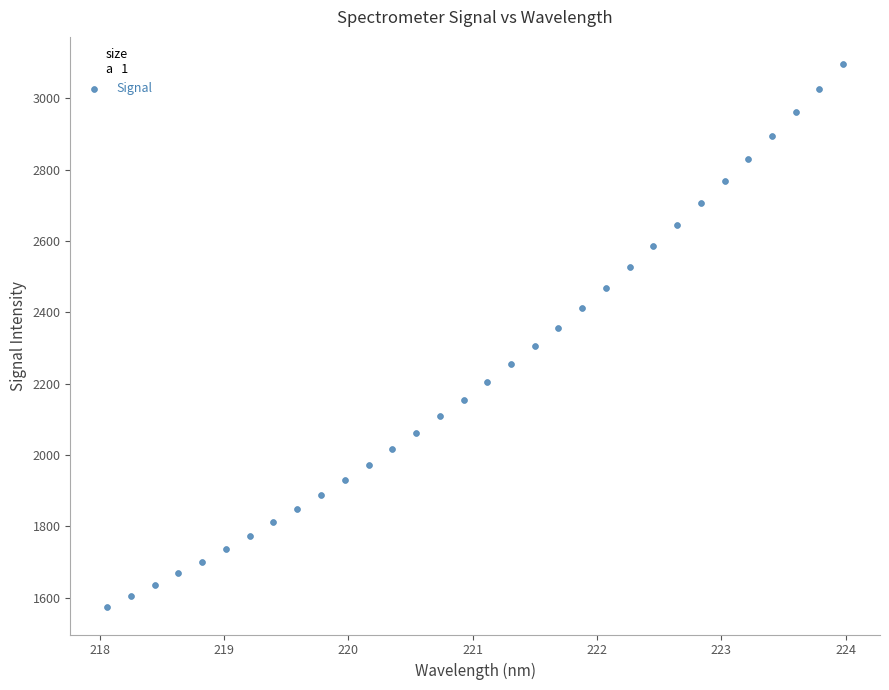

What is the range of X values (max minus min)?

5.9